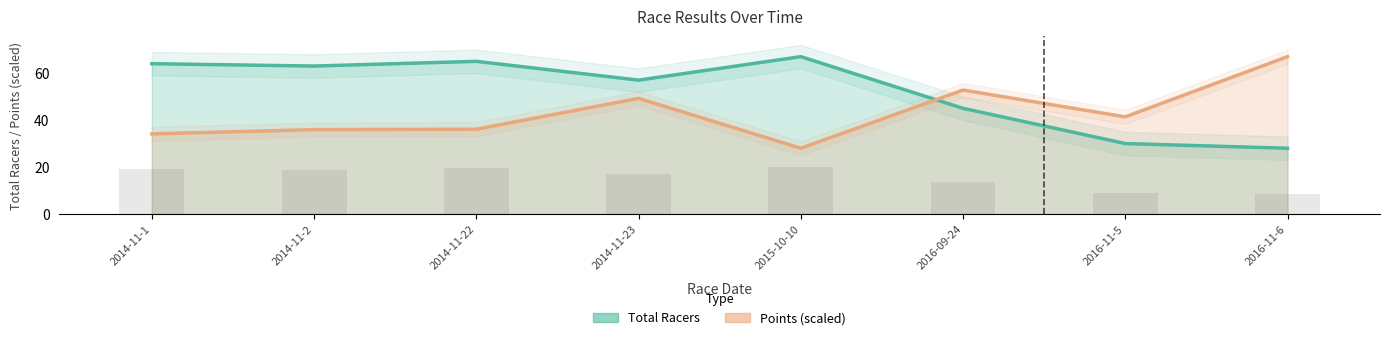

Where is Points (scaled) nearest to the value 47?

2014-11-23